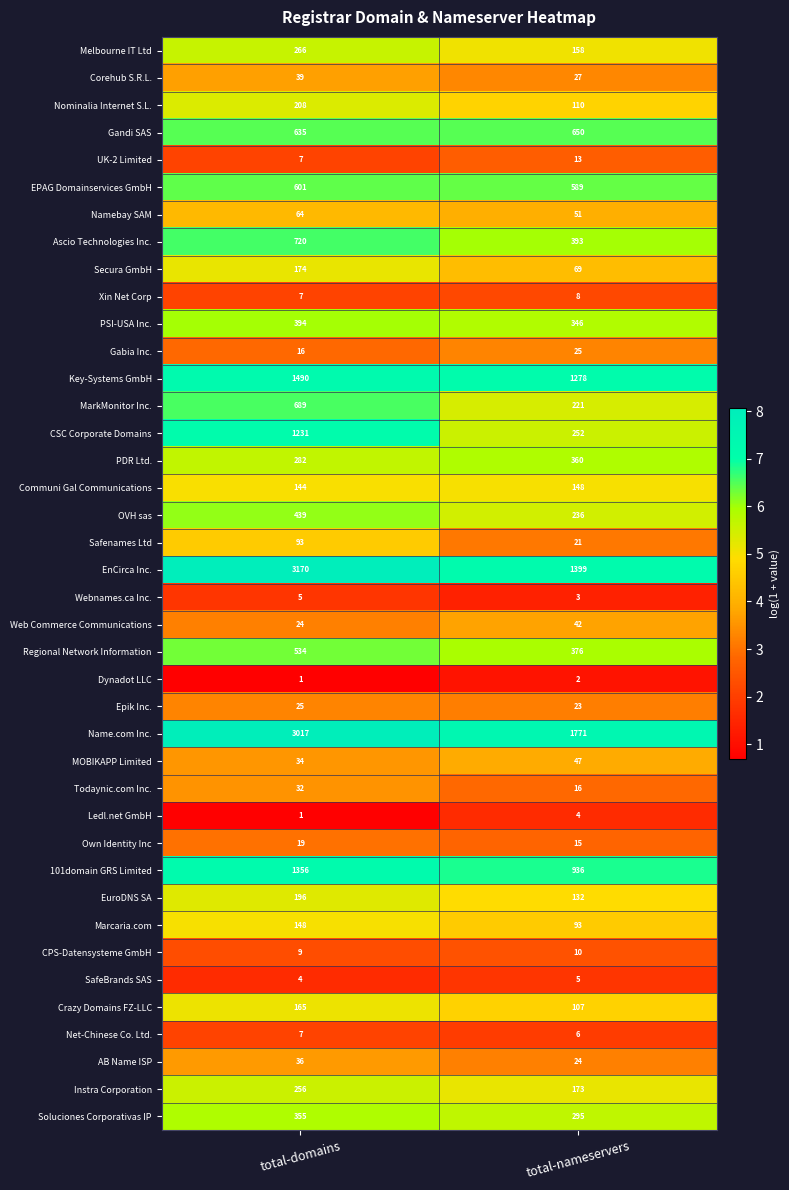

Is it true that Instra Corporation equals 362 at total-domains?

False